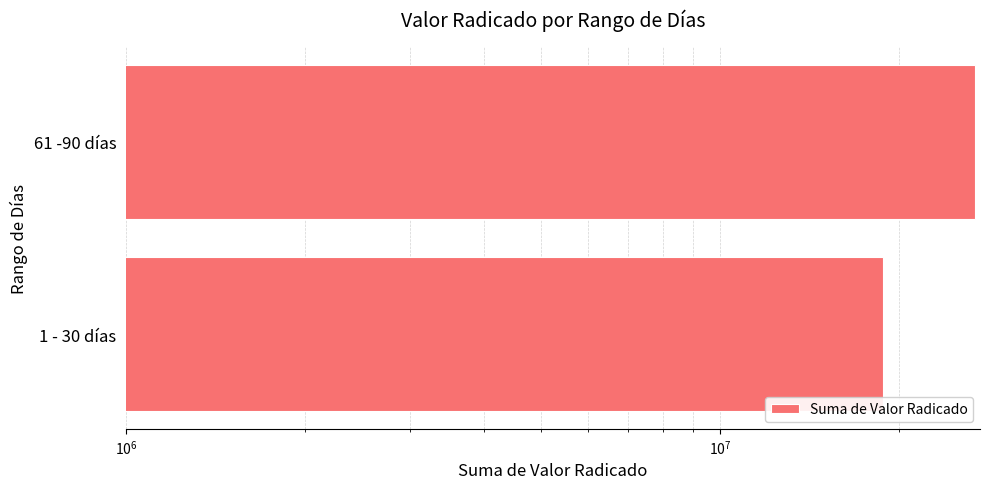

How many values are between 18807675 and 26900358?

2